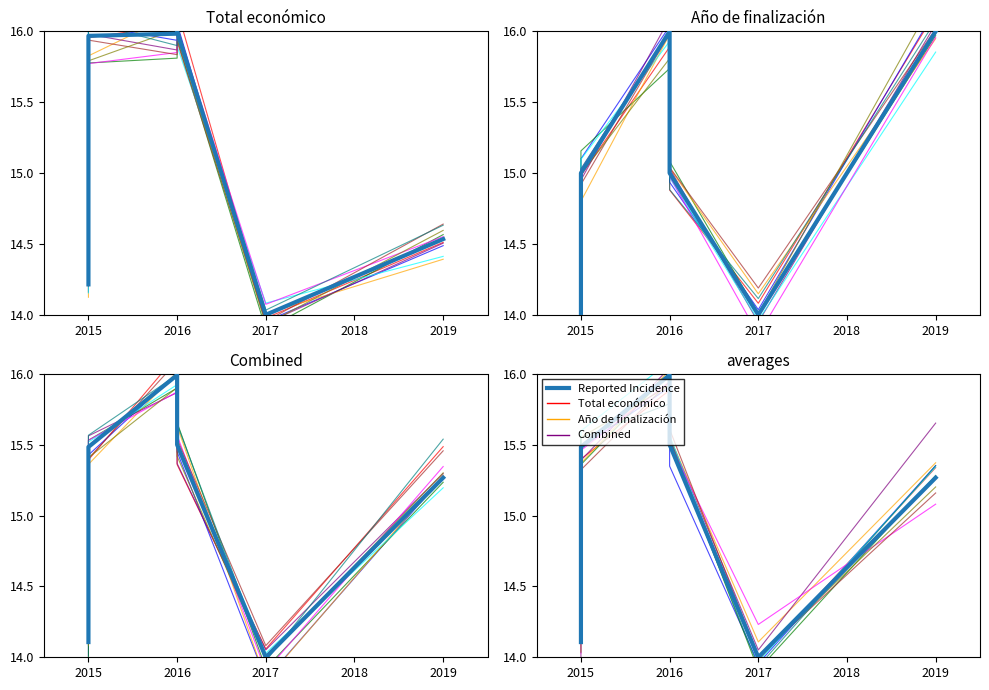

Where is the first local maximum?

2016